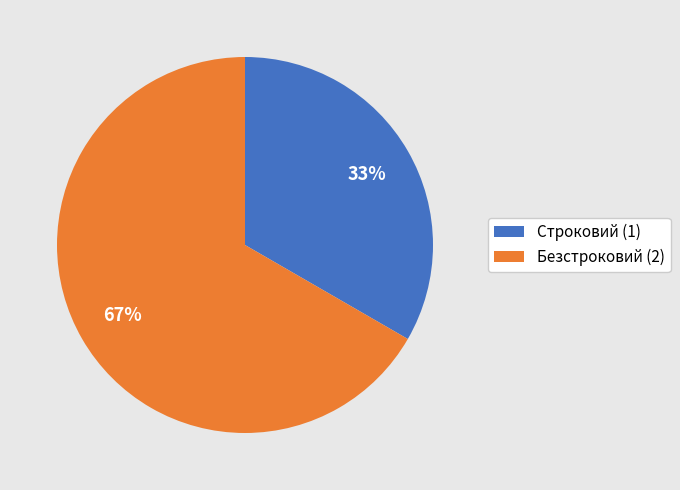

Does Безстроковий account for over 50% of the chart?

Yes